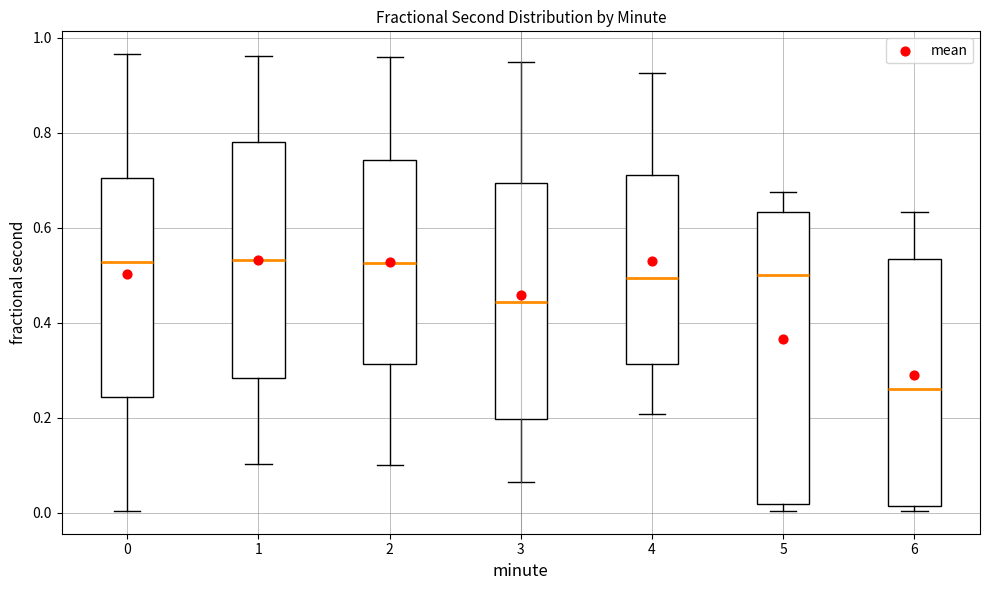

Which box's median line is the lowest?

6